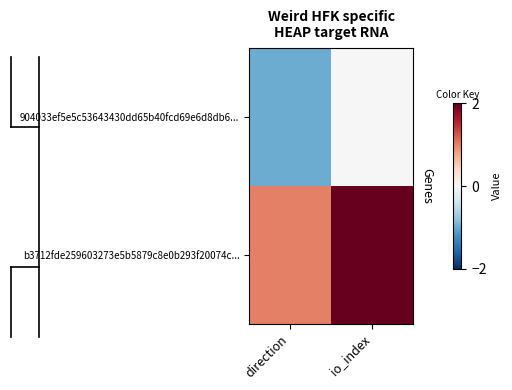

Which has a higher value, direction or io_index?

io_index